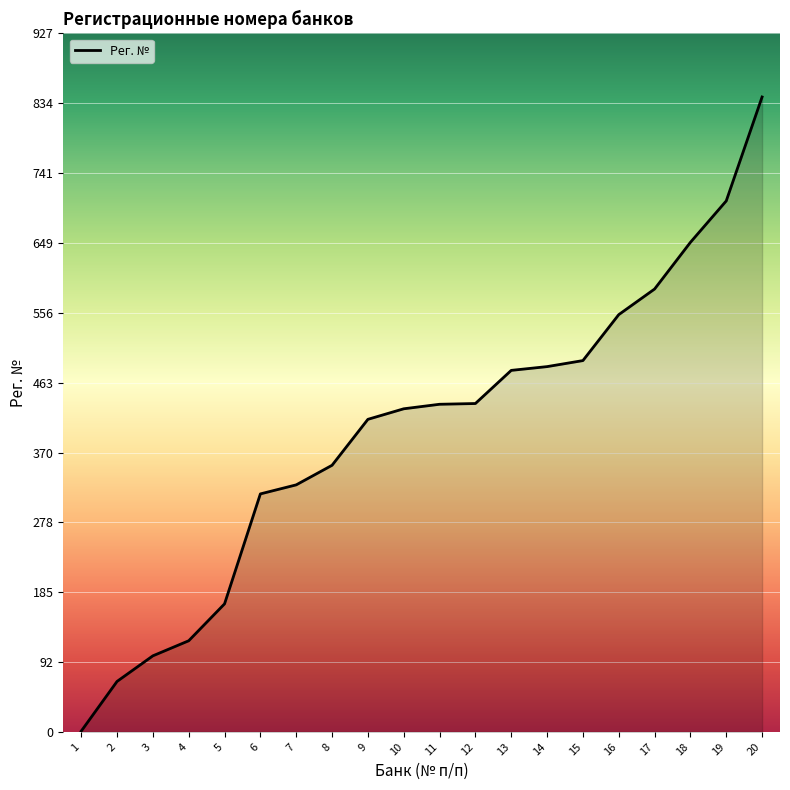

What is the average value?

399